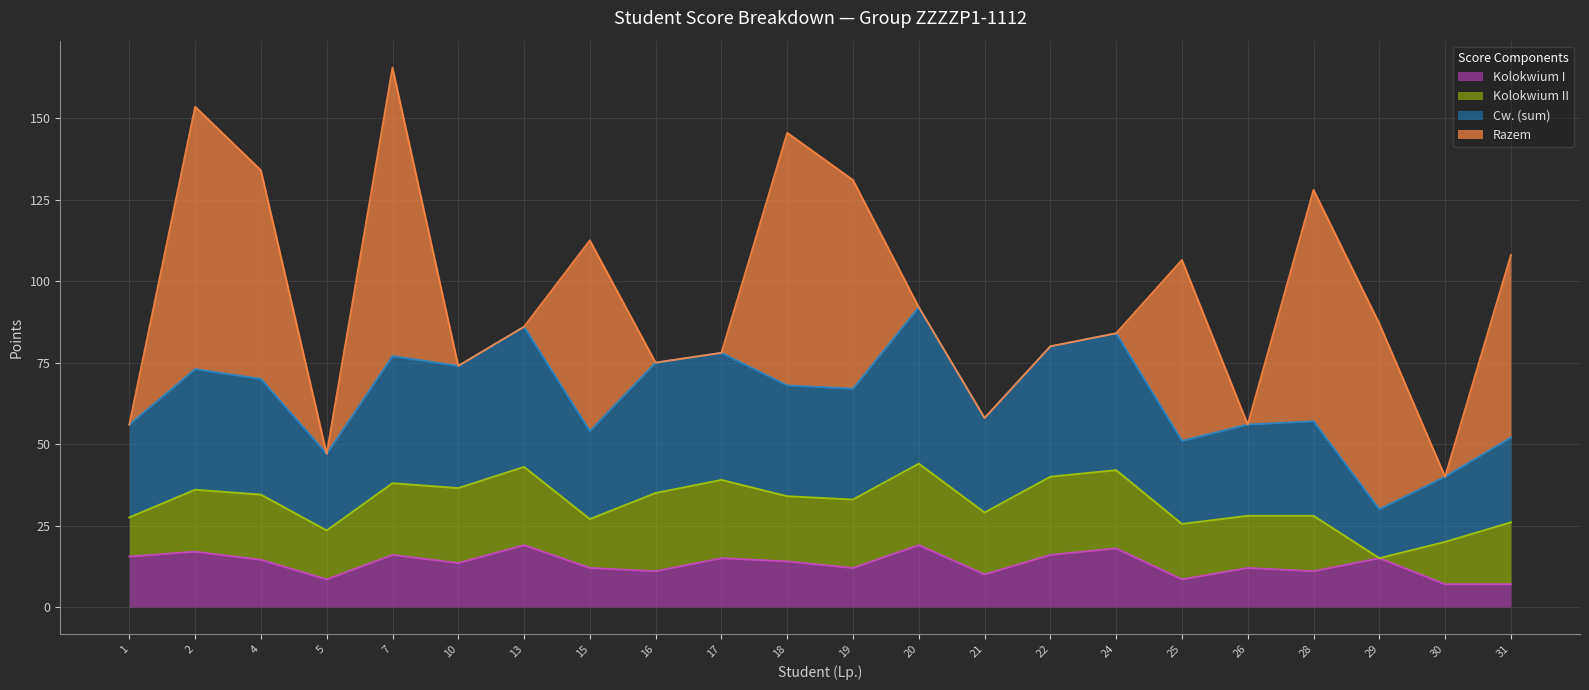

What is the difference between the maximum and second lowest values in the Cw. (sum) series?

52.0